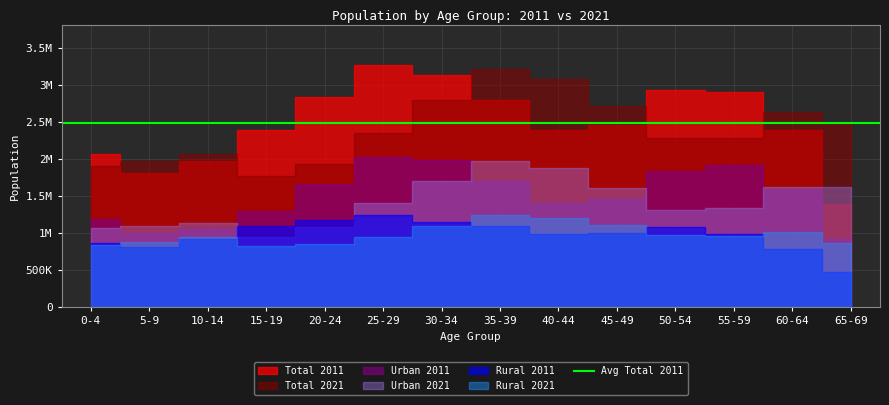

What is the maximum value for Total 2011?

3264326